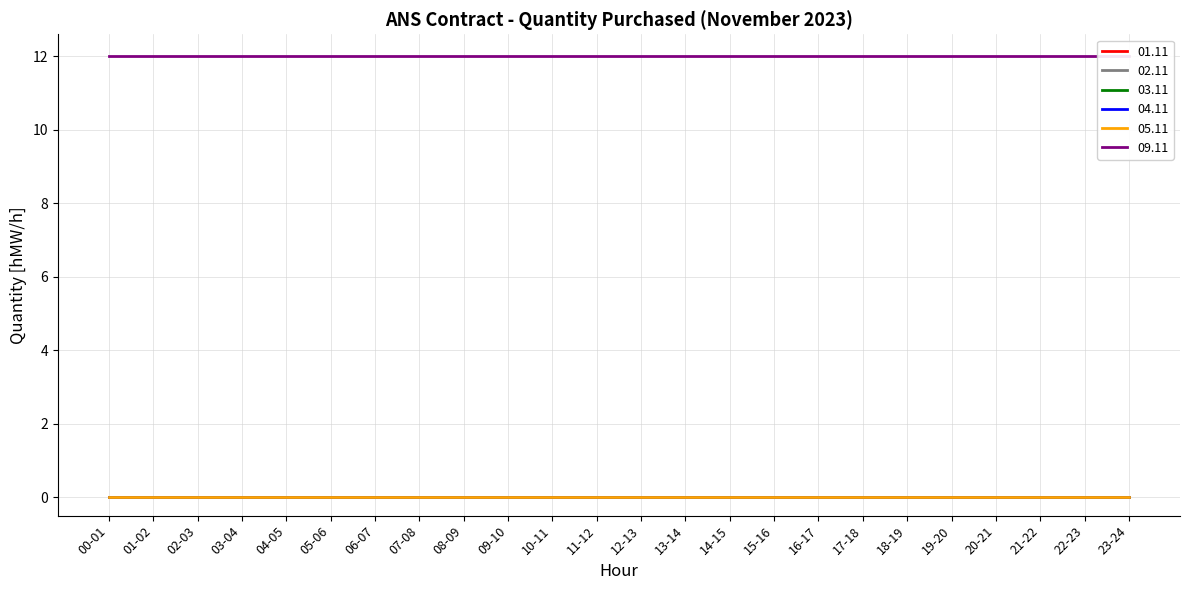

How many lines are shown in the chart?

6